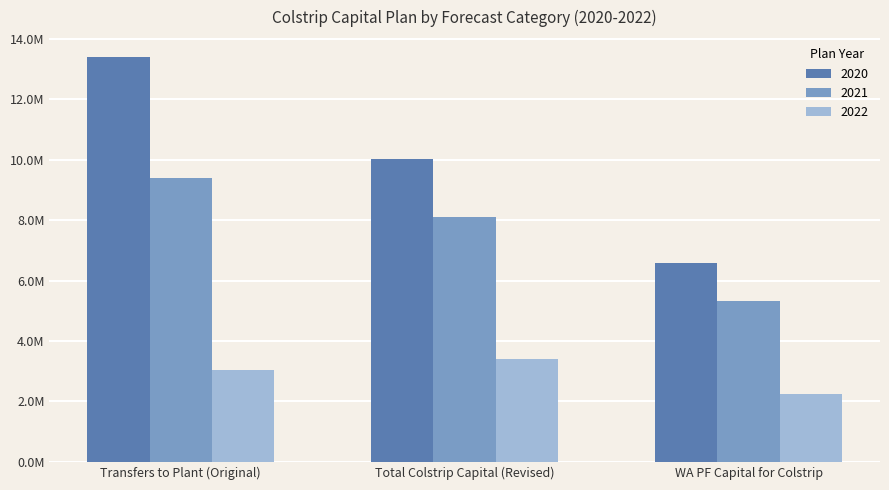

Rank the categories by 2020 value from highest to lowest.

Transfers to Plant (Original), Total Colstrip Capital (Revised), WA PF Capital for Colstrip